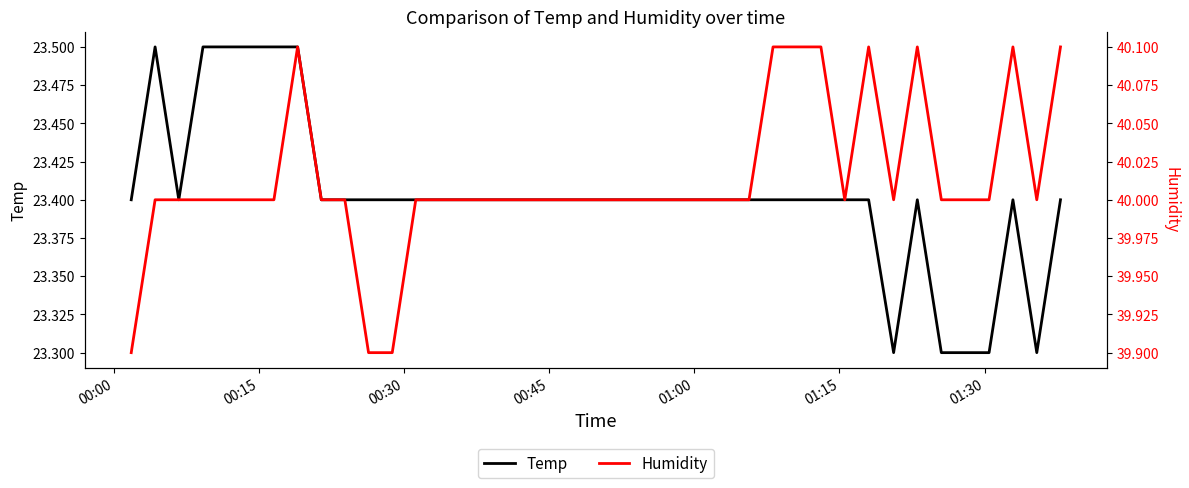

What is the minimum value for Temp?

23.3